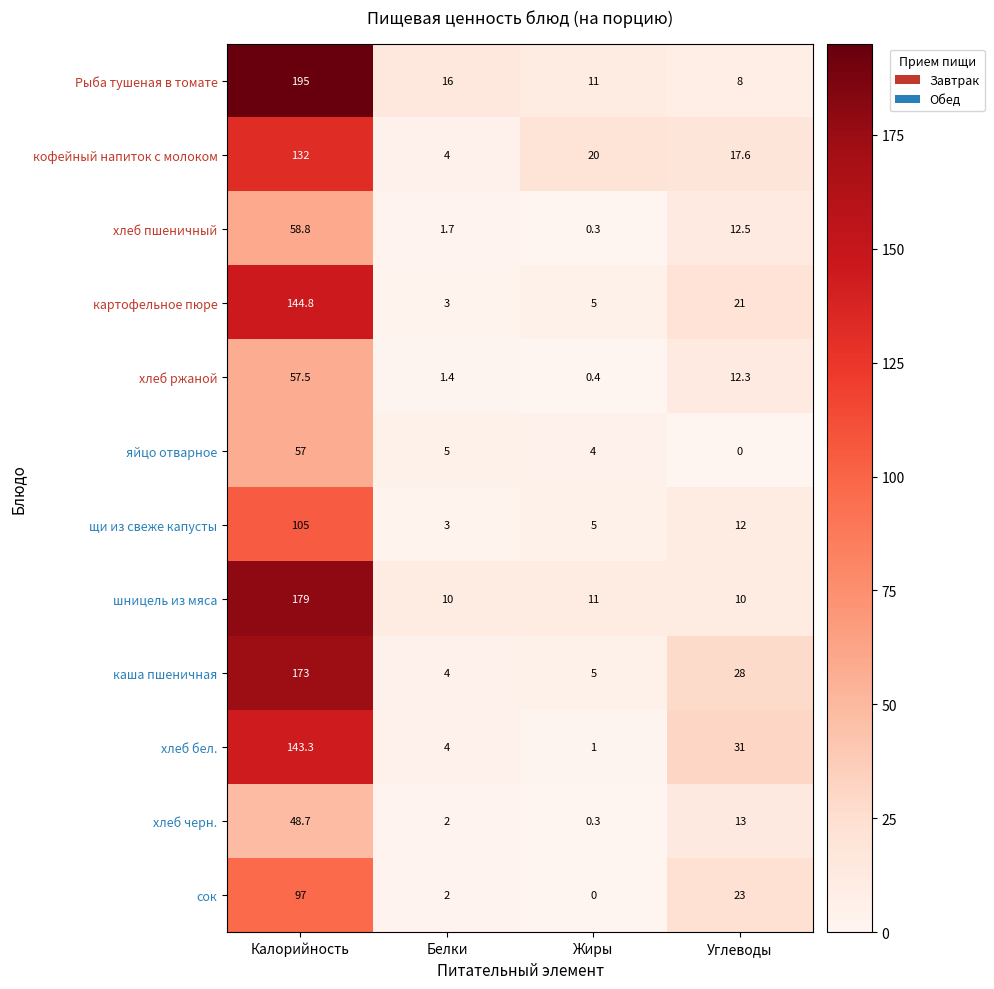

What is the average value of the хлеб бел. series?

44.8